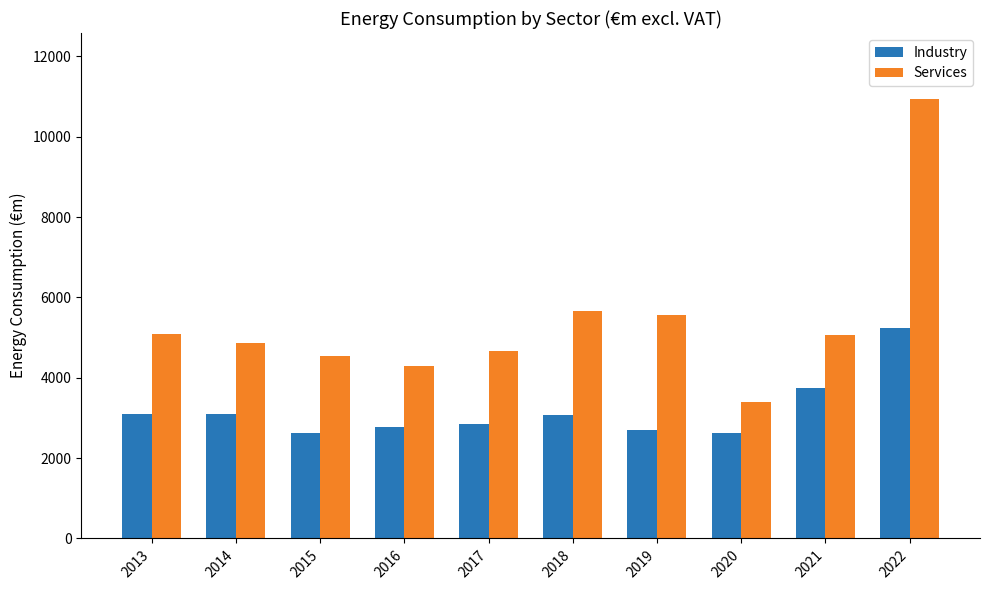

What is the minimum value for Industry?

2622